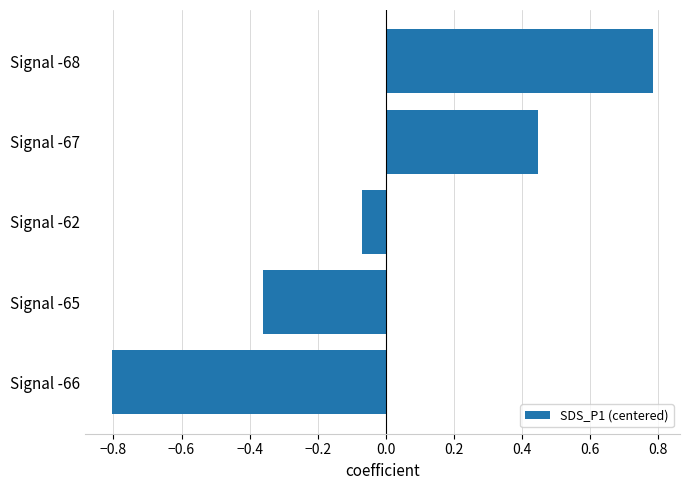

True or false: the data shows 0.8 at Signal -68.

True